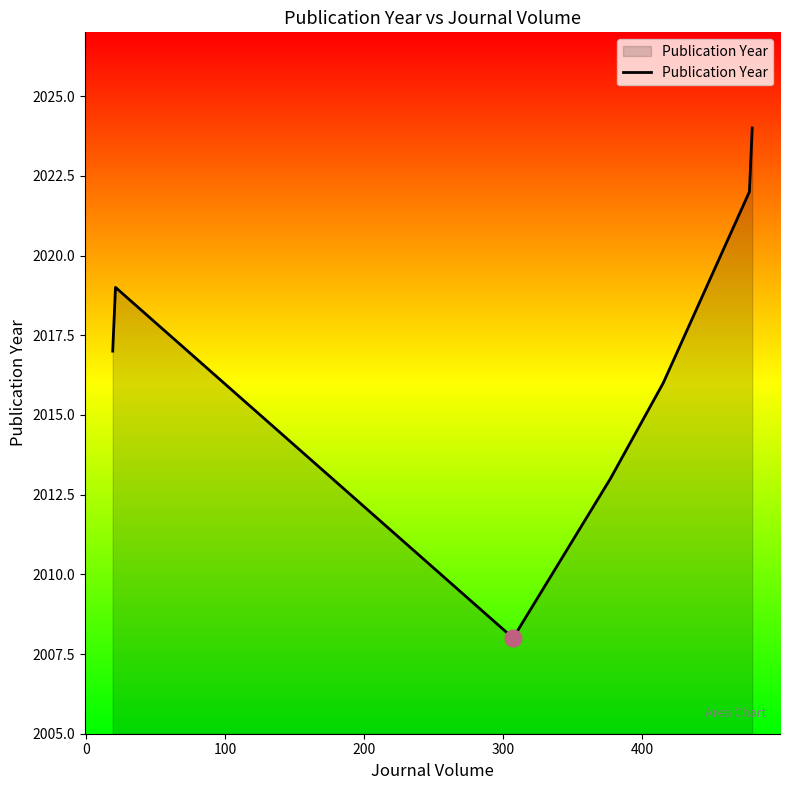

How many interior local peaks (higher than both neighbors) does the data have?

1